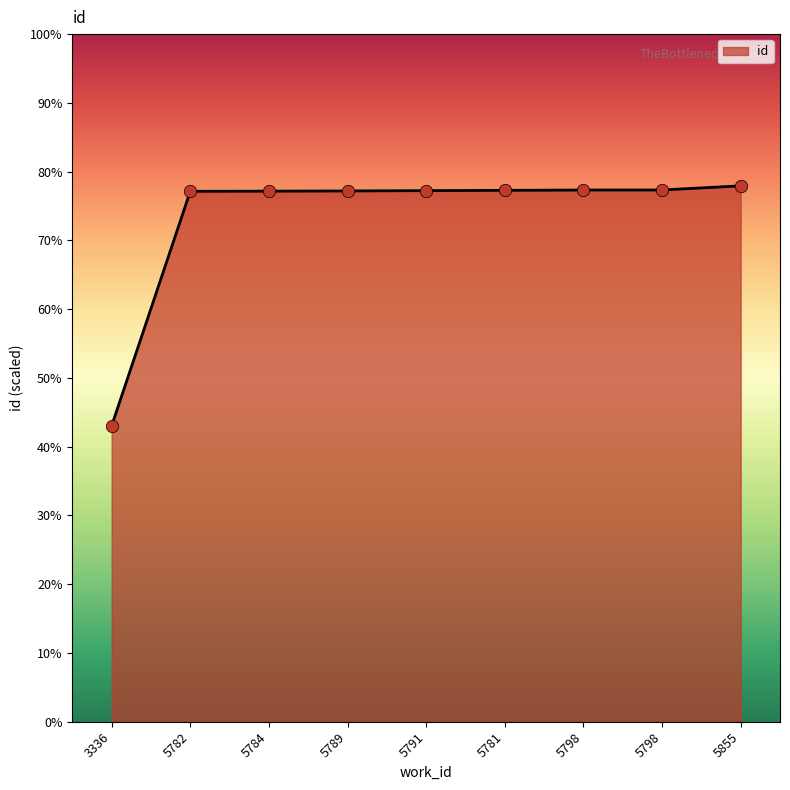

Does the chart have visible grid lines?

No